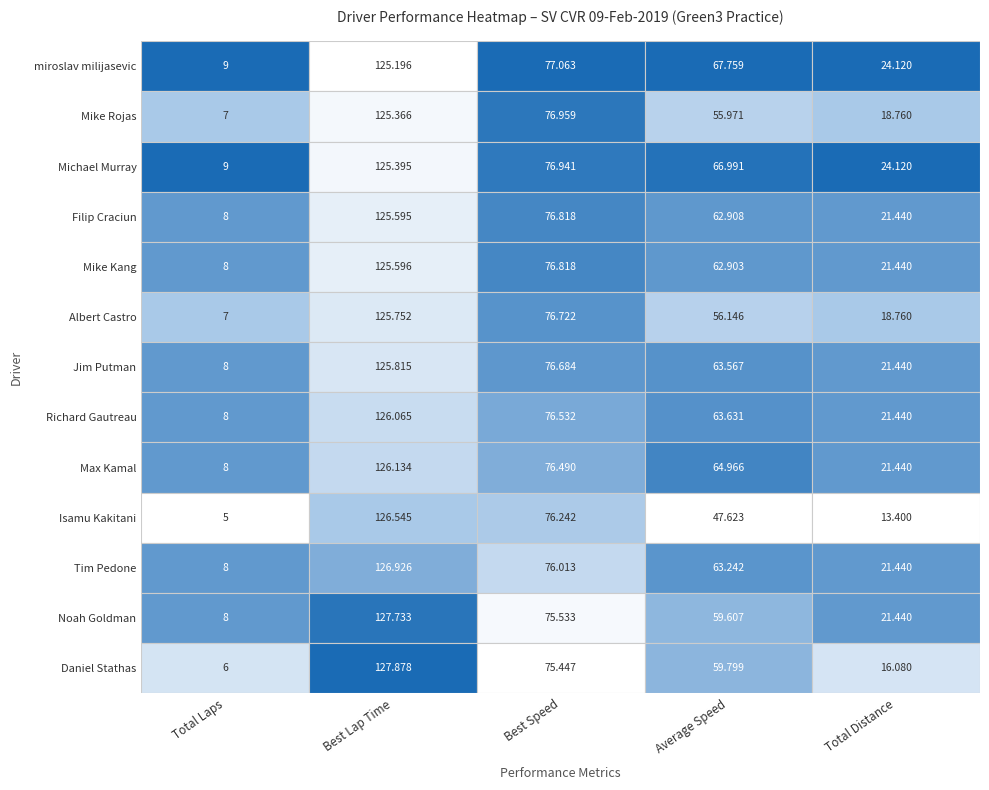

Rank the series at Average Speed from highest to lowest value.

miroslav milijasevic, Michael Murray, Max Kamal, Richard Gautreau, Jim Putman, Tim Pedone, Filip Craciun, Mike Kang, Daniel Stathas, Noah Goldman, Albert Castro, Mike Rojas, Isamu Kakitani